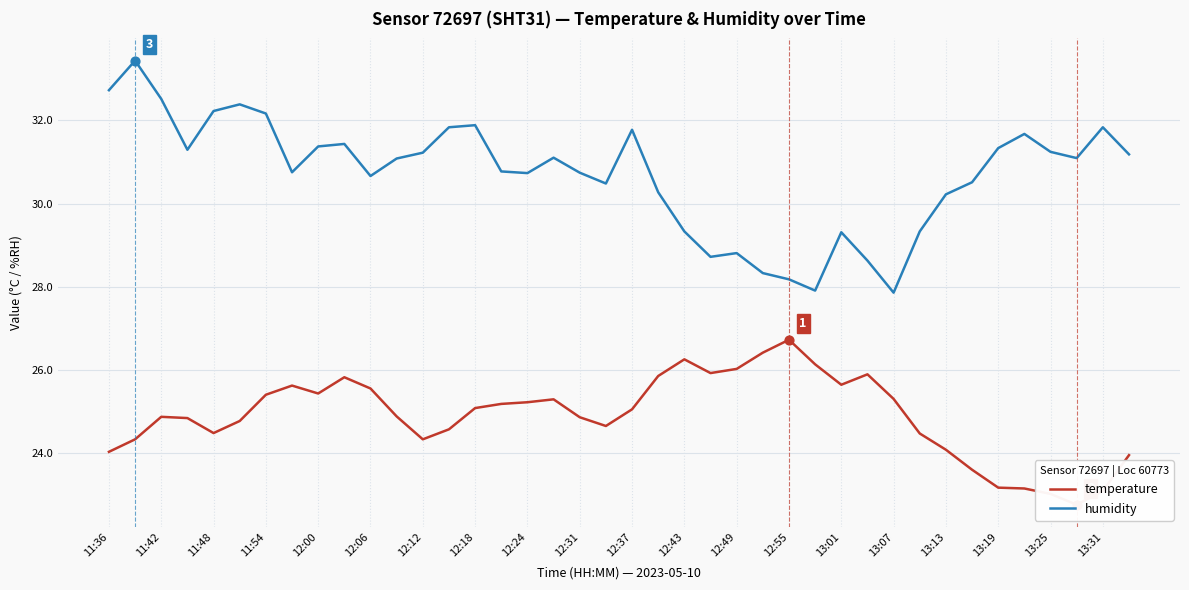

The value of humidity at 13:31 is 31.8. True or false?

True